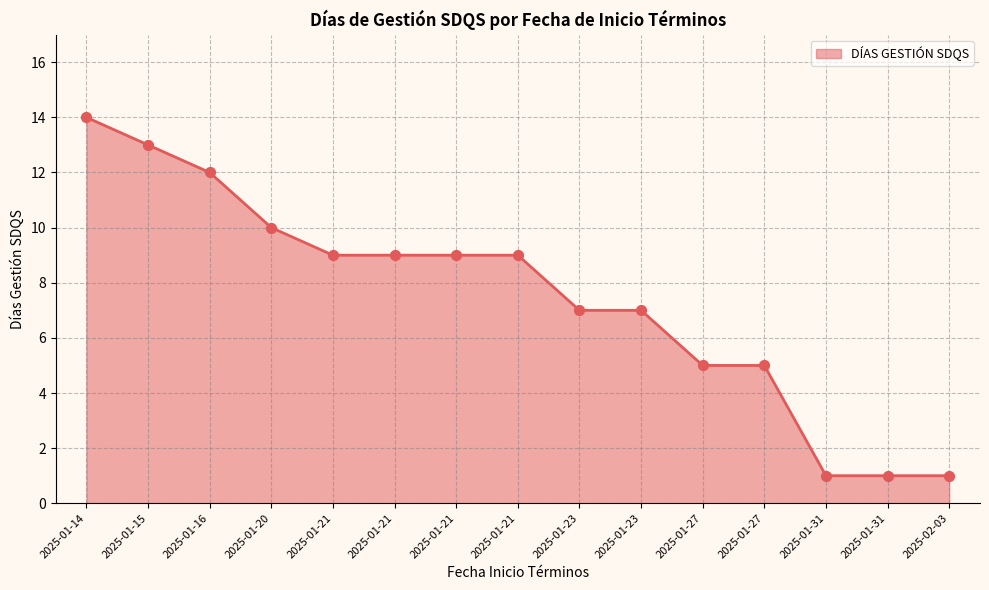

What is the change in value from 2025-01-21 to 2025-02-03?

-8